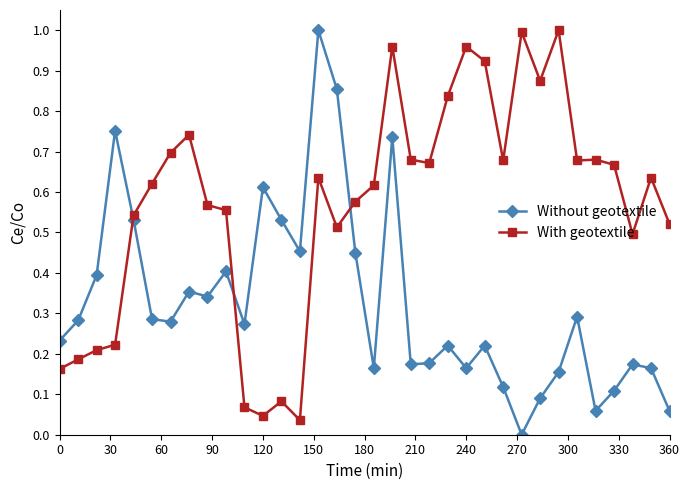

List the series in order of their overall mean, lowest first.

Without geotextile, With geotextile